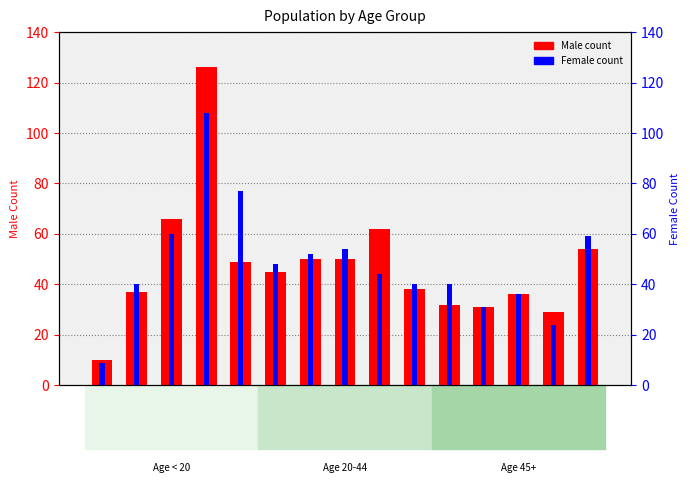

At how many categories does at least one series exceed 105?

1